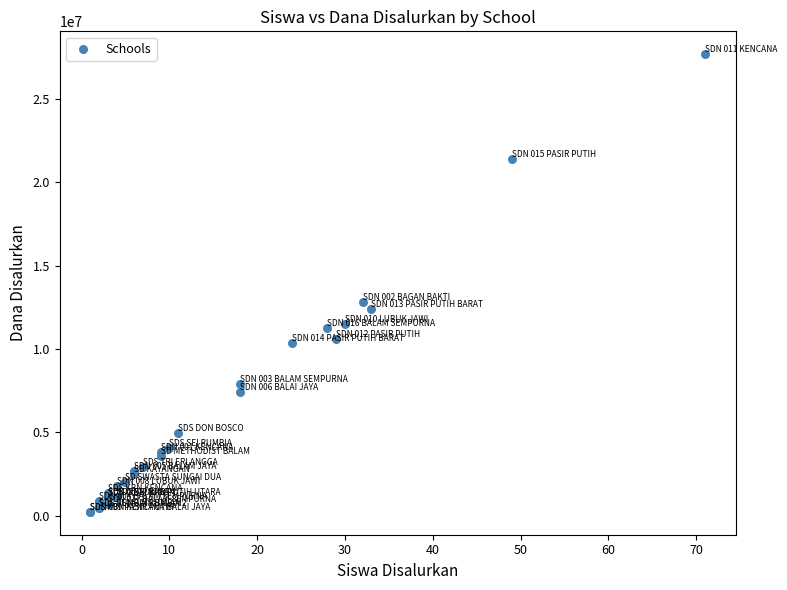

What Y value in the scatter plot is closest to 13950000?

12825000